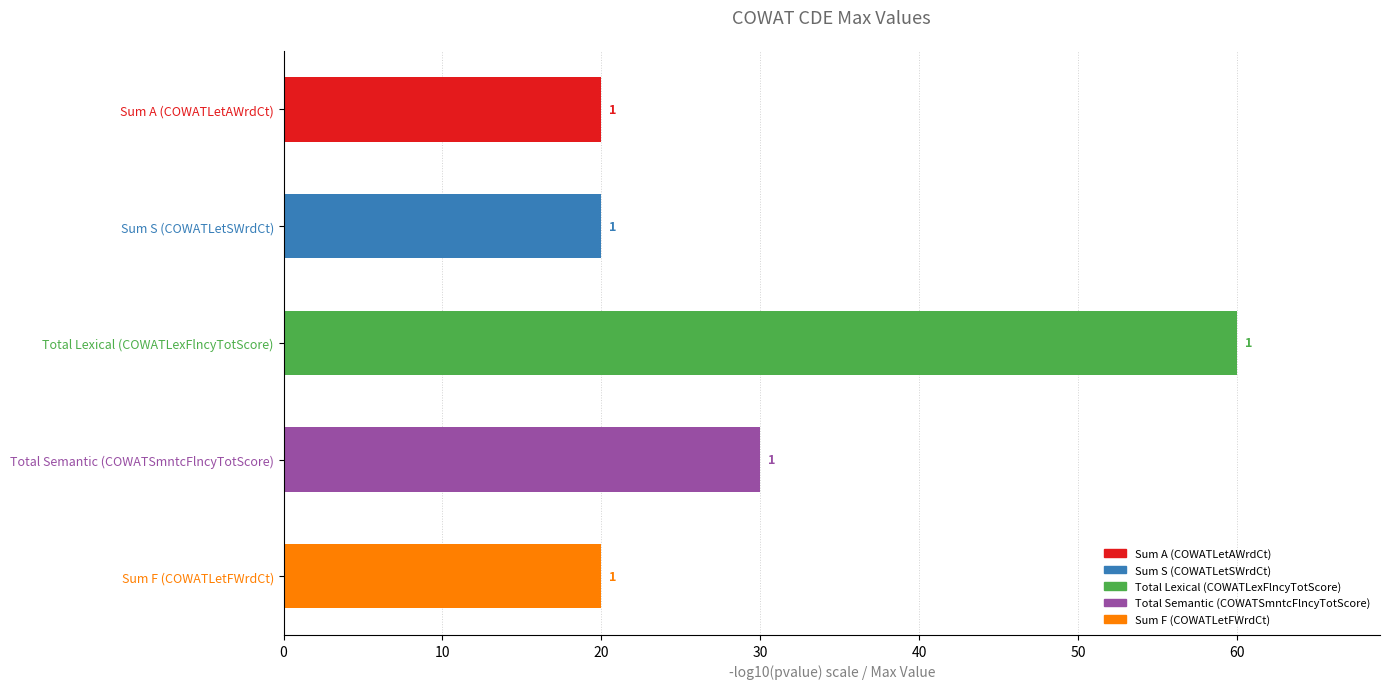

What is the difference between the maximum and minimum values?

40